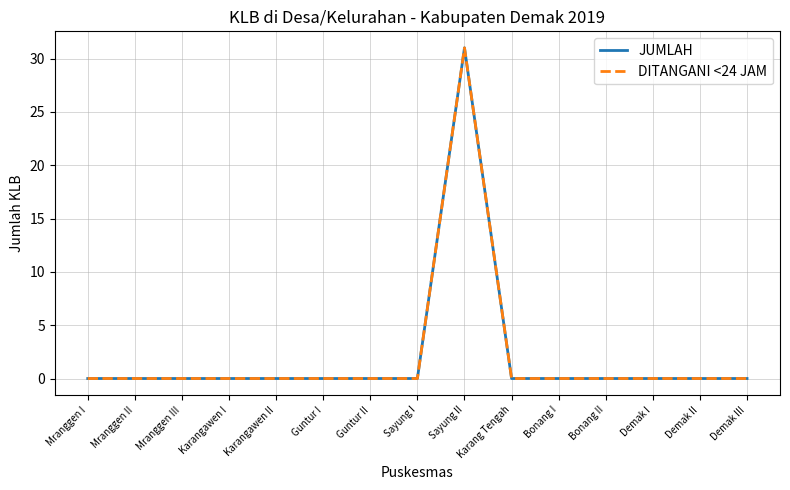

The value of JUMLAH at Karangawen II is -13. True or false?

False